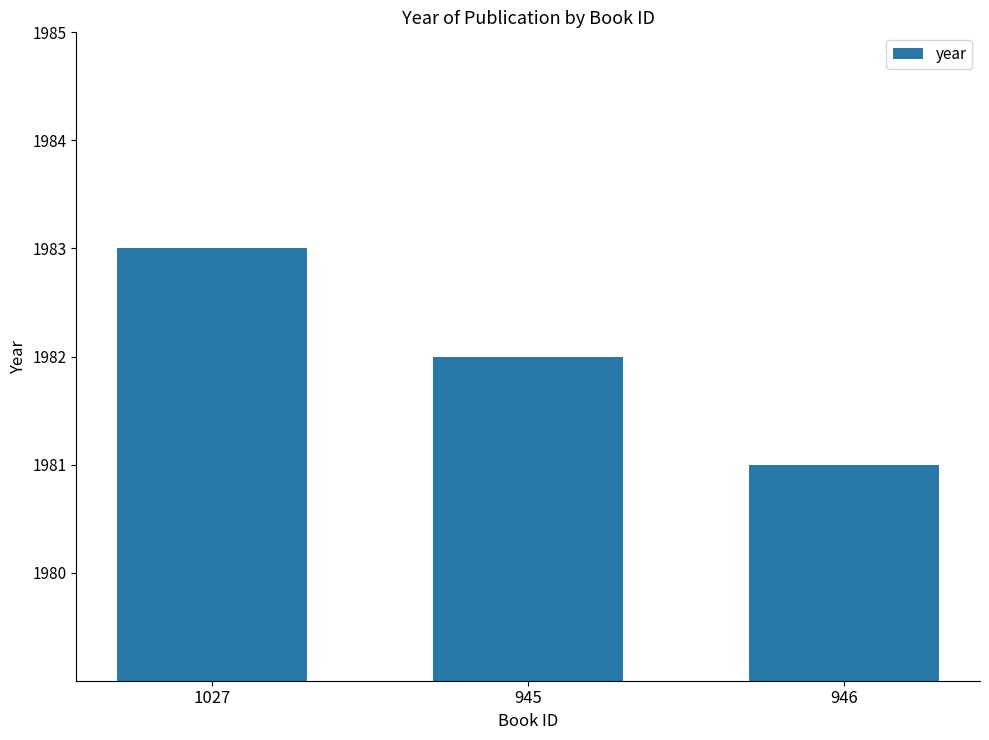

At which category does the chart reach its minimum across all series?

946